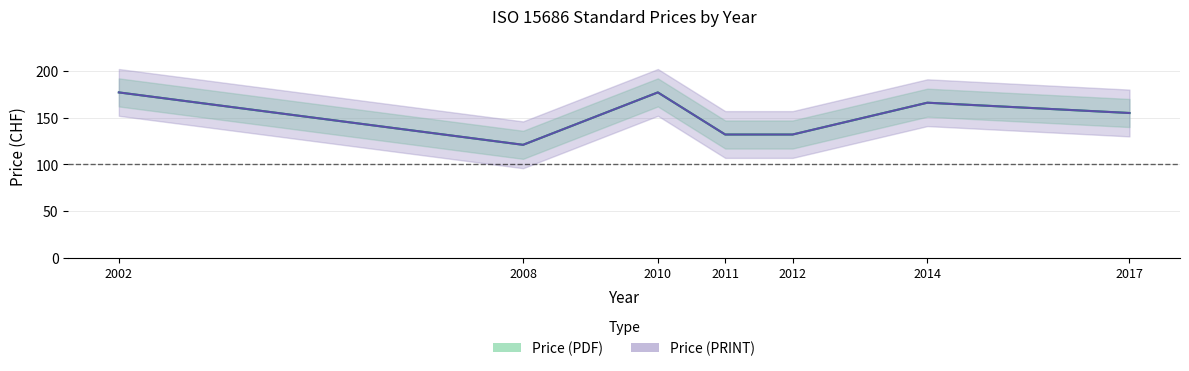

What is the average value of the Price (PRINT) series?

150